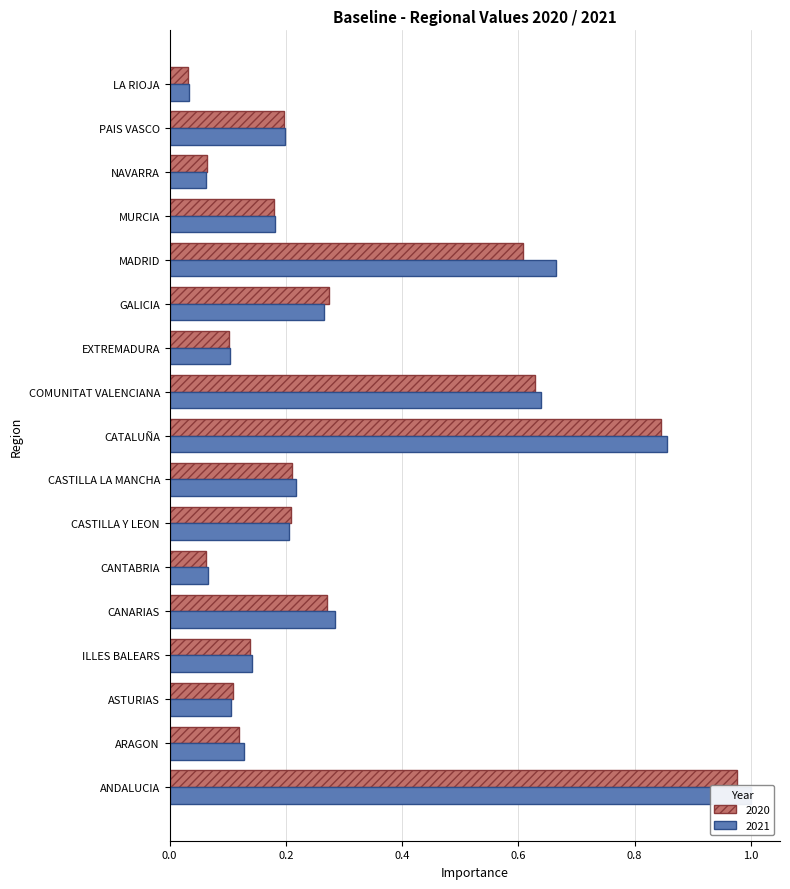

Reading right to left, extract all data points from this chart.

2020: 0.0	0.2	0.1	0.2	0.6	0.3	0.1	0.6	0.8	0.2	0.2	0.1	0.3	0.1	0.1	0.1	1.0
2021: 0.0	0.2	0.1	0.2	0.7	0.3	0.1	0.6	0.9	0.2	0.2	0.1	0.3	0.1	0.1	0.1	1.0